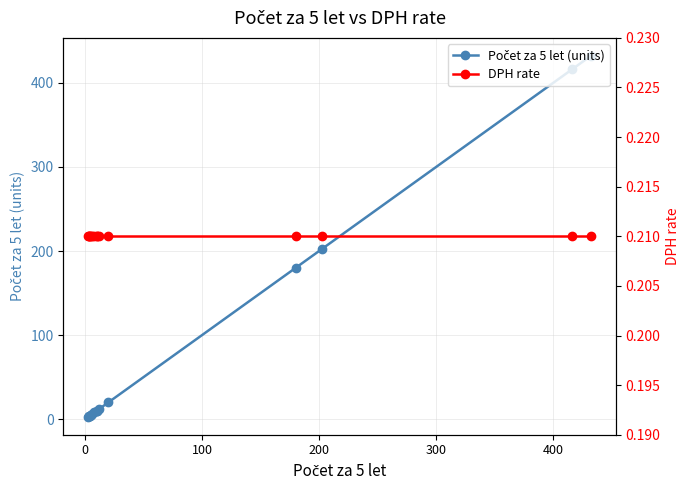

Rank the series by their average value, from lowest to highest.

DPH rate, Počet za 5 let (units)